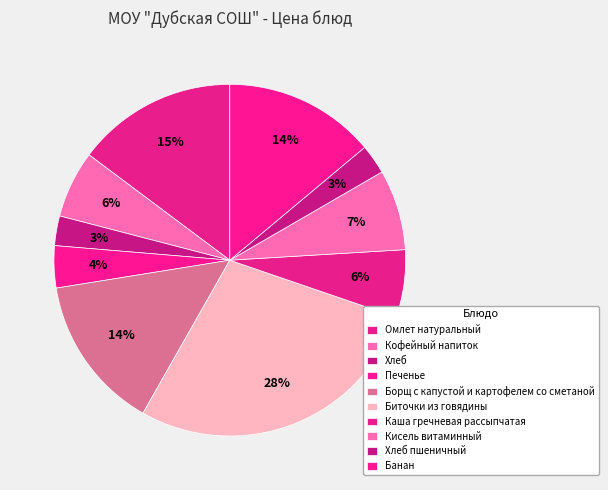

To the nearest percent, what portion does Омлет натуральный represent?

15%